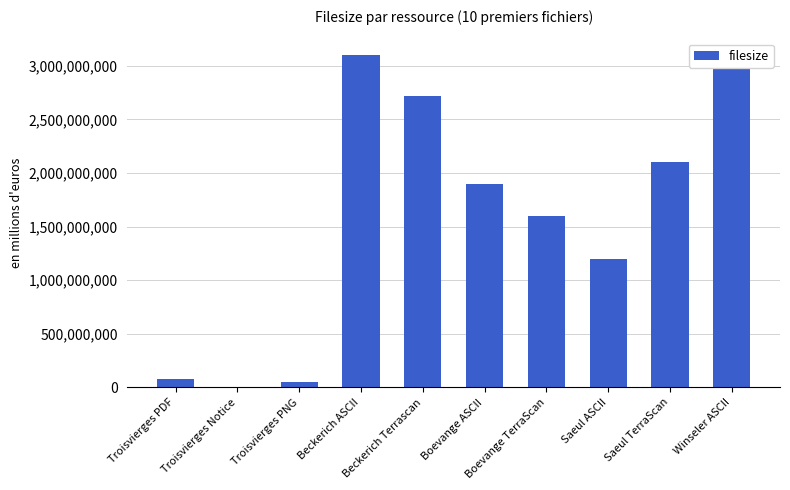

Read the value at Saeul TerraScan.

2100000000